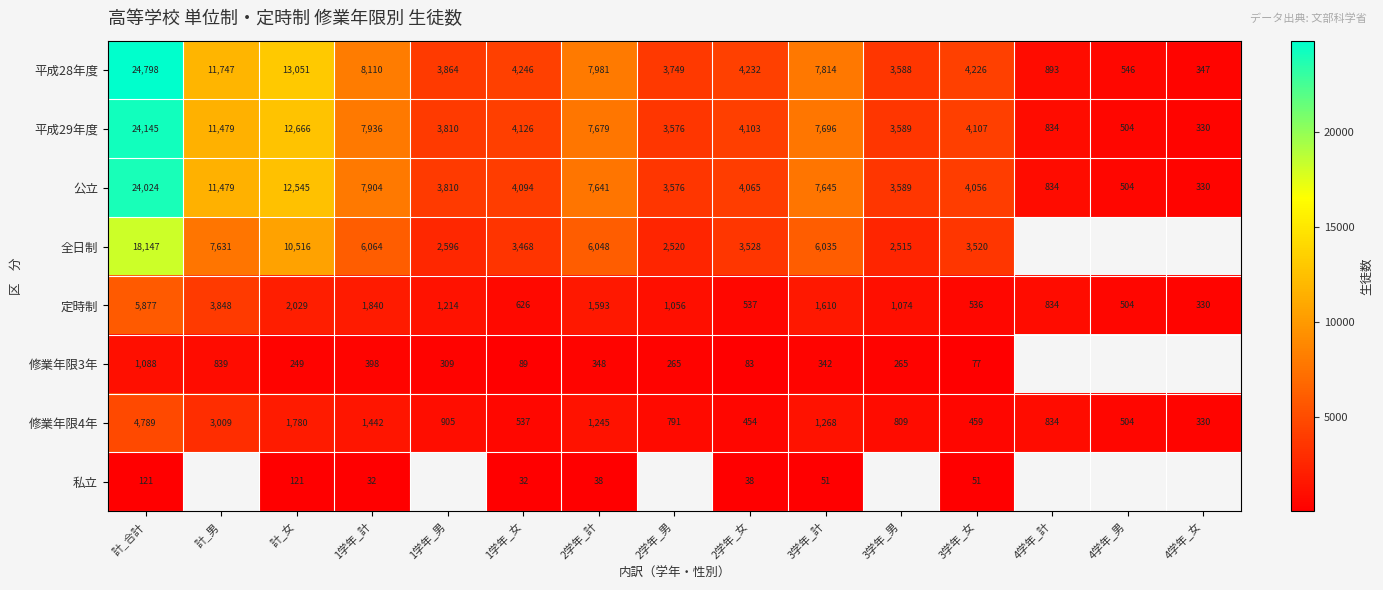

List the labels in order of 修業年限4年 value, smallest first.

4学年_女, 2学年_女, 3学年_女, 4学年_男, 1学年_女, 2学年_男, 3学年_男, 4学年_計, 1学年_男, 2学年_計, 3学年_計, 1学年_計, 計_女, 計_男, 計_合計